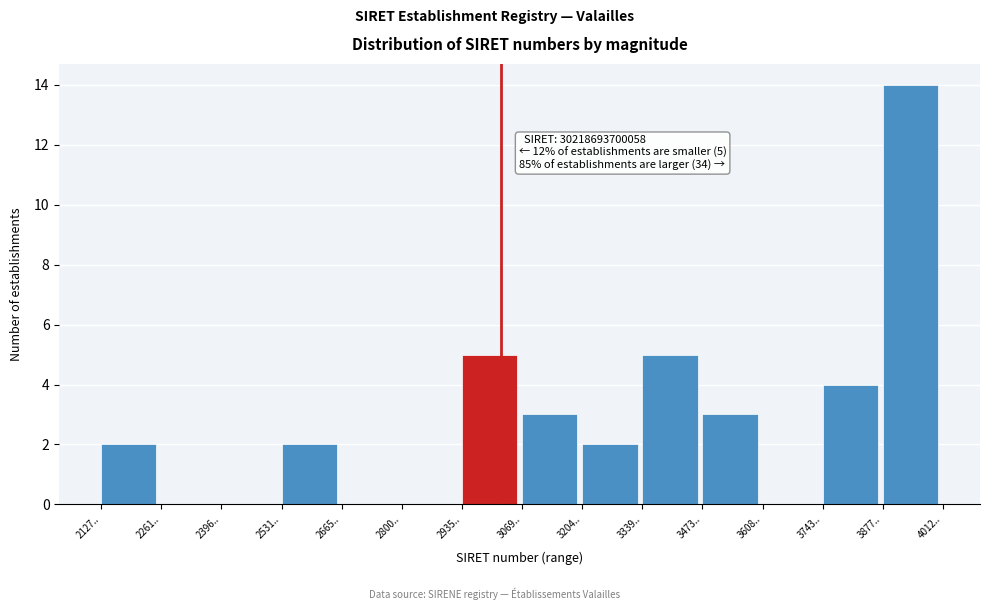

Reading left to right, extract all data points from this chart.

2127..=2	2261..=0	2396..=0	2531..=2	2665..=0	2800..=0	2935..=5	3069..=3	3204..=2	3339..=5	3473..=3	3608..=0	3743..=4	3877..=14